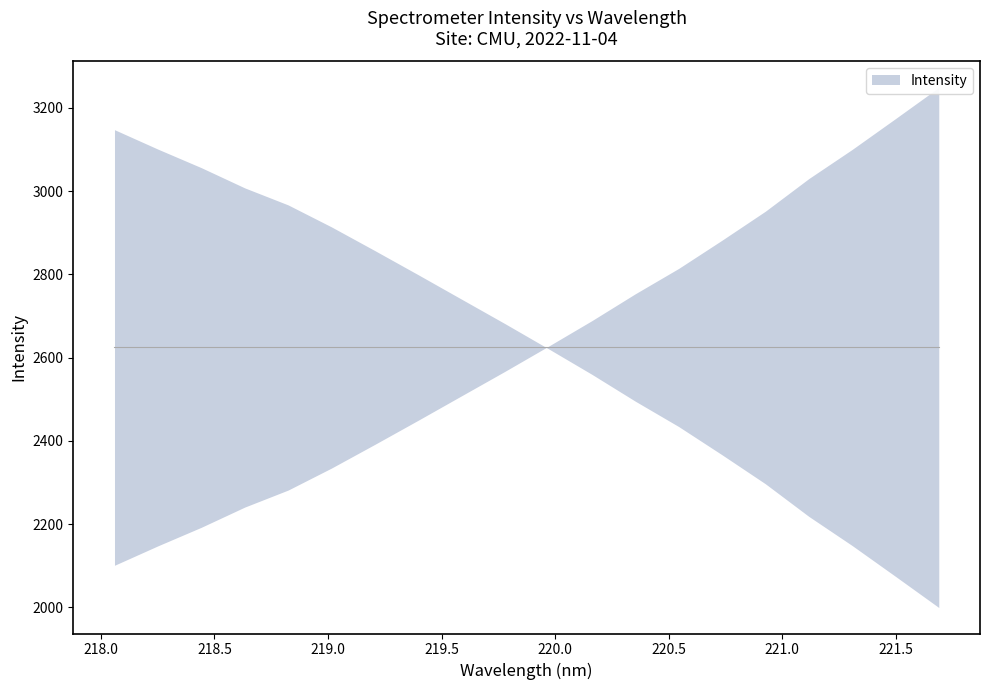

What is the maximum value shown in the chart?

3249.0